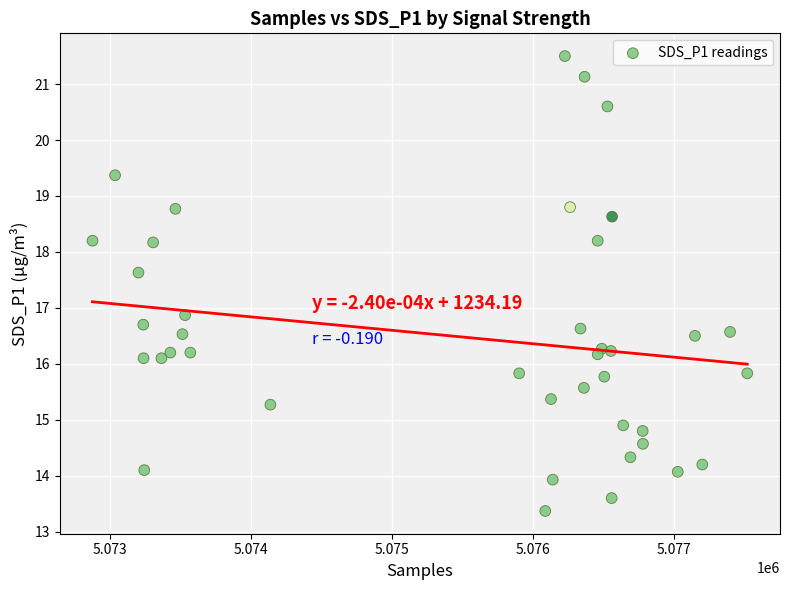

What Y value in the scatter plot is closest to 17?

16.9